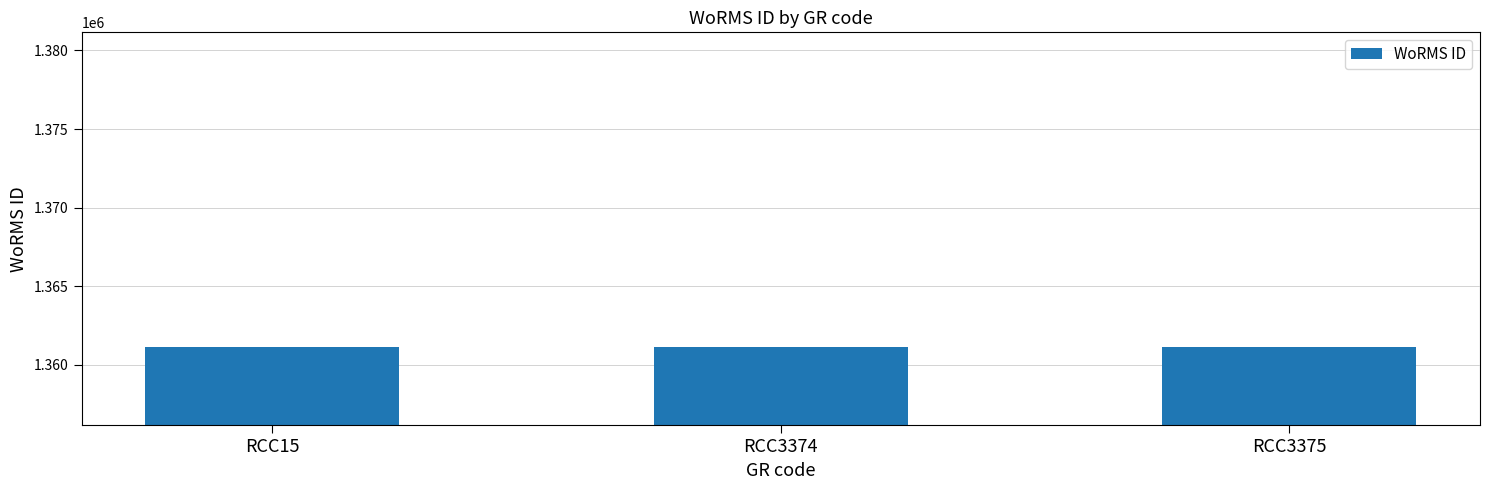

Is it true that the value at RCC3374 is 2037099?

False